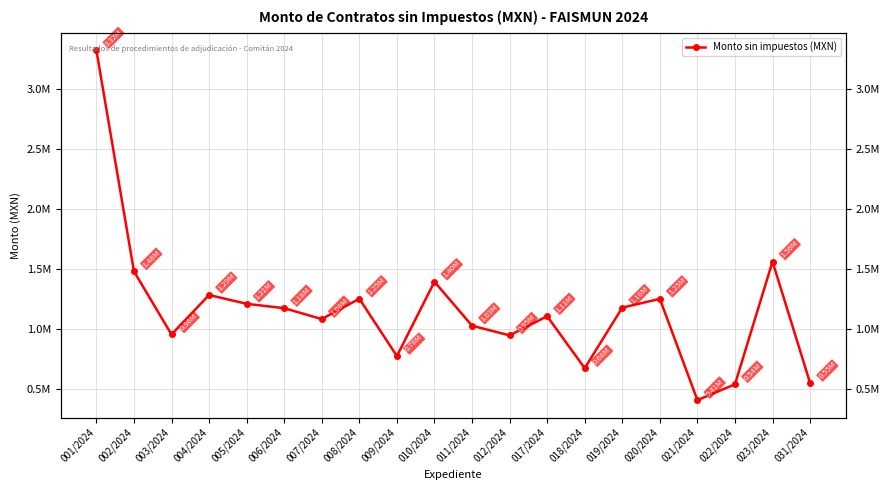

What is the greatest value displayed?

3322903.5